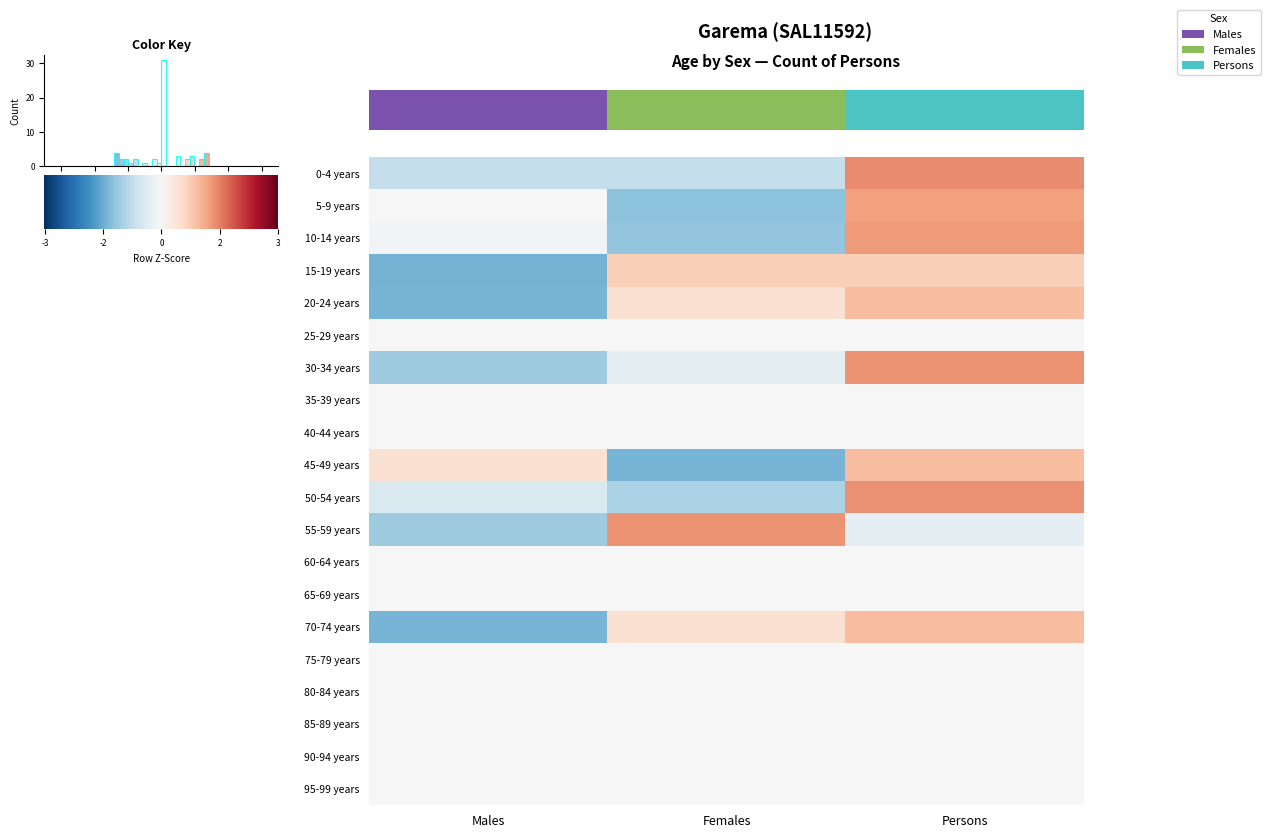

At how many categories does at least one series exceed 0?

3